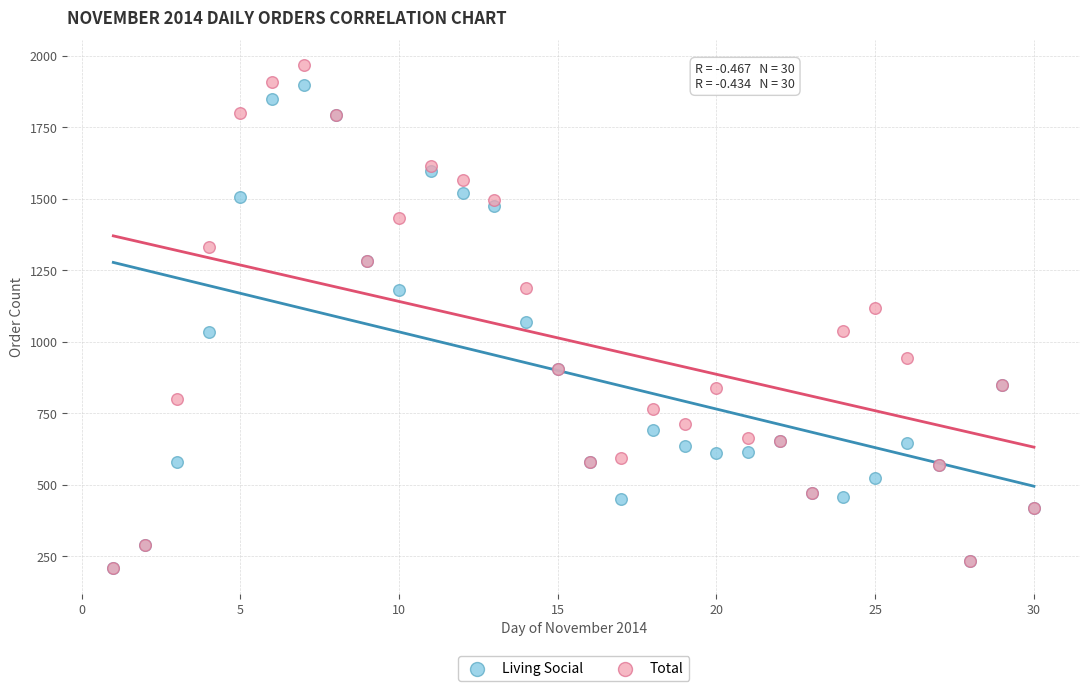

What are all the series names shown in the legend?

Living Social, Total